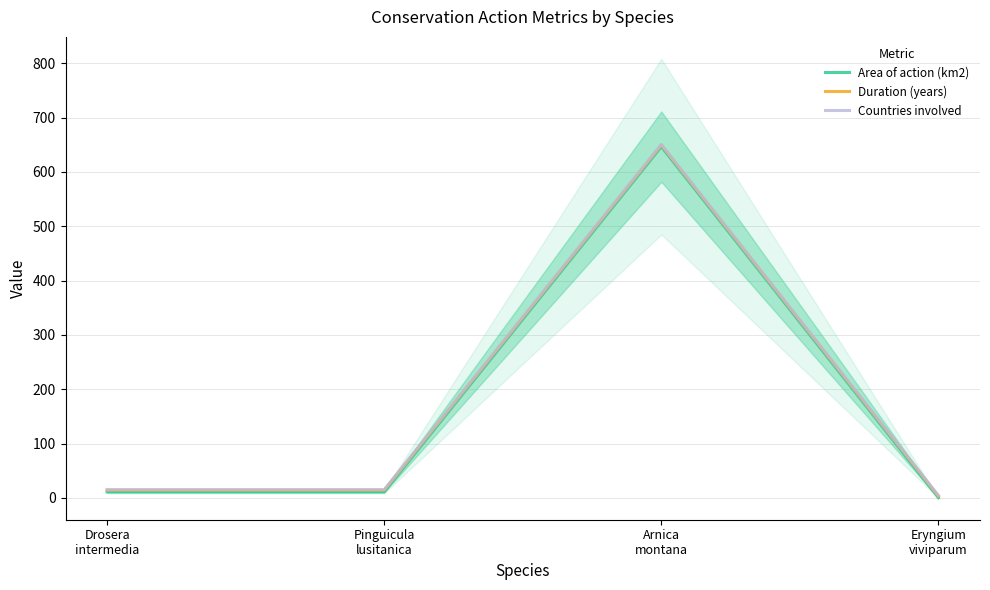

Count the number of categories in the chart.

4